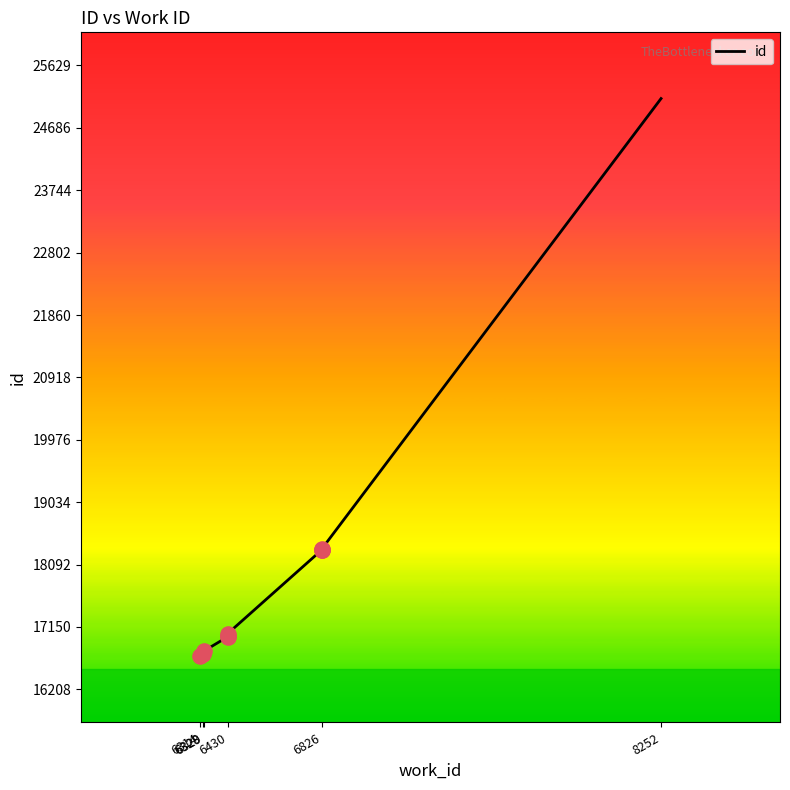

What is the change in value from 6314 to 6430?

+293